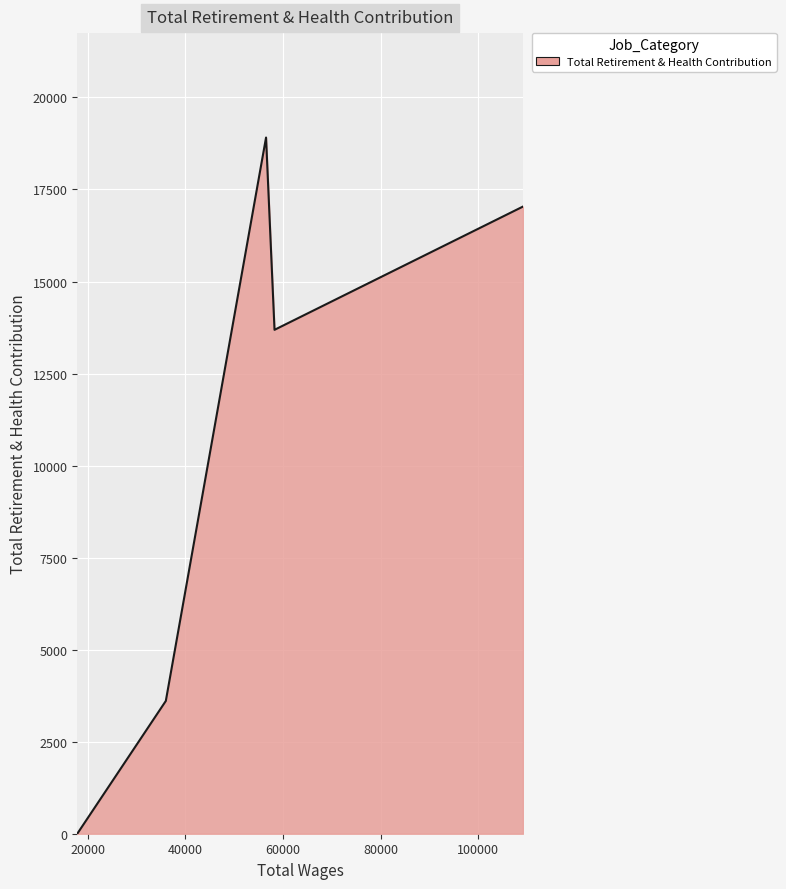

The value at 109136.0 is 24988. True or false?

False